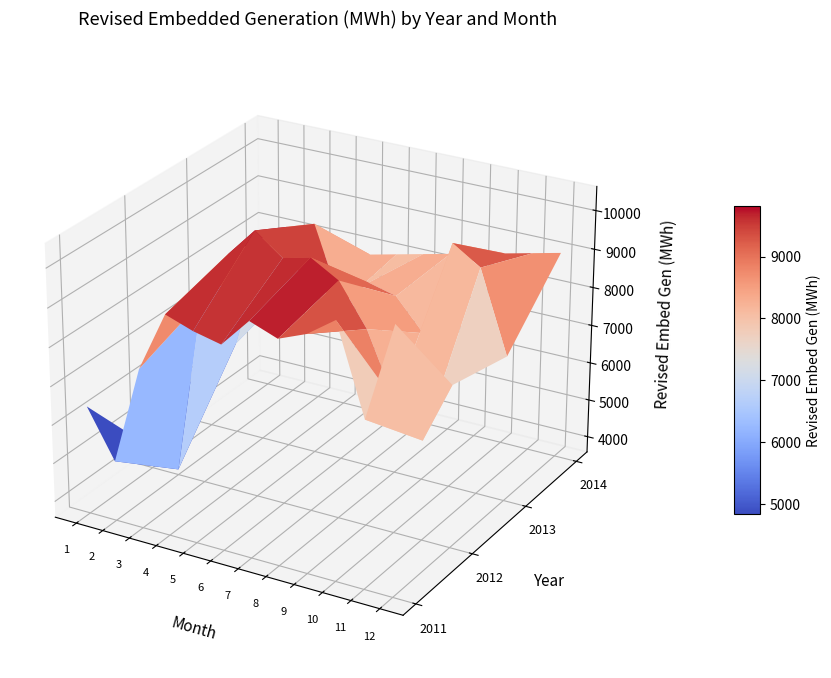

What value does the 2 series have at 2?

8364.8